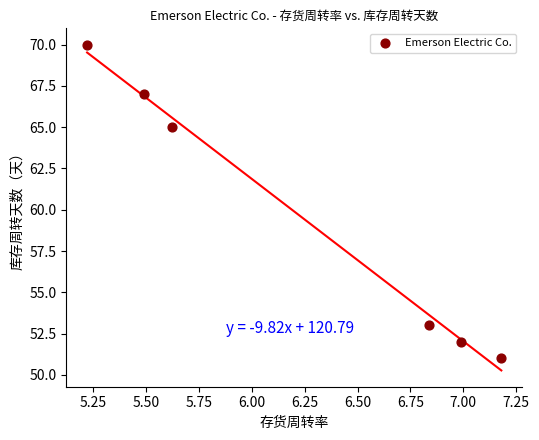

What Y value in the scatter plot is closest to 60?

65